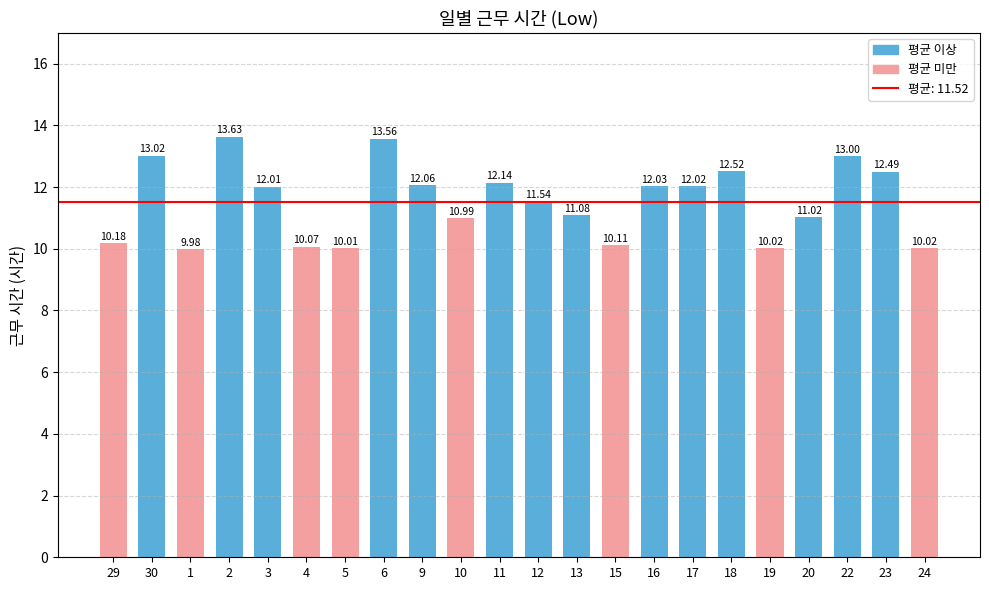

How many bars are there in total?

22